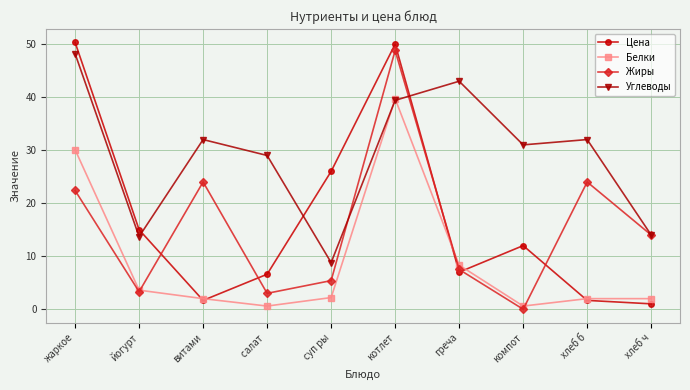

How many data points does each series have?

10